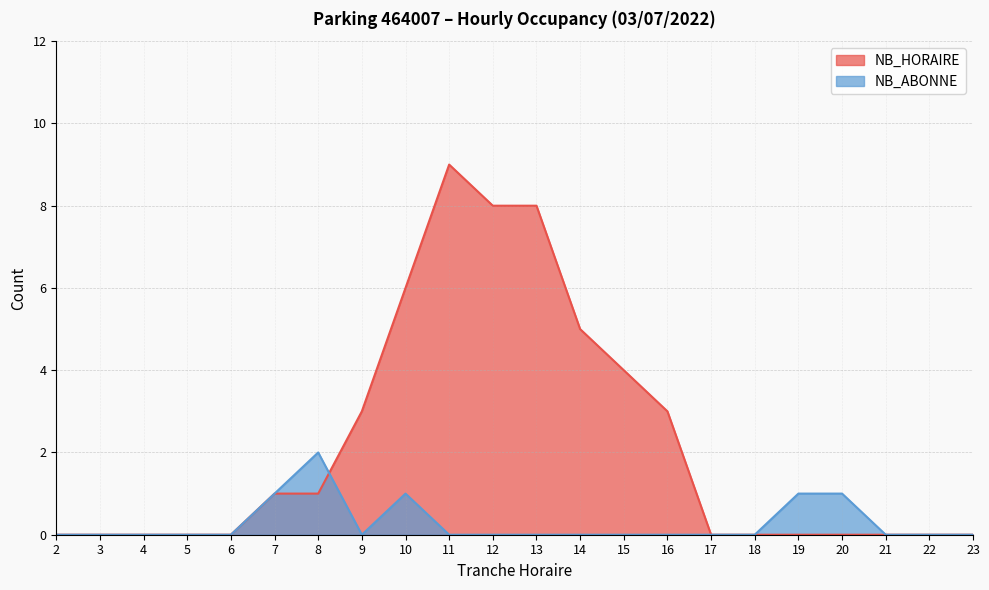

True or false: NB_HORAIRE has more than 1 interior local peaks.

False